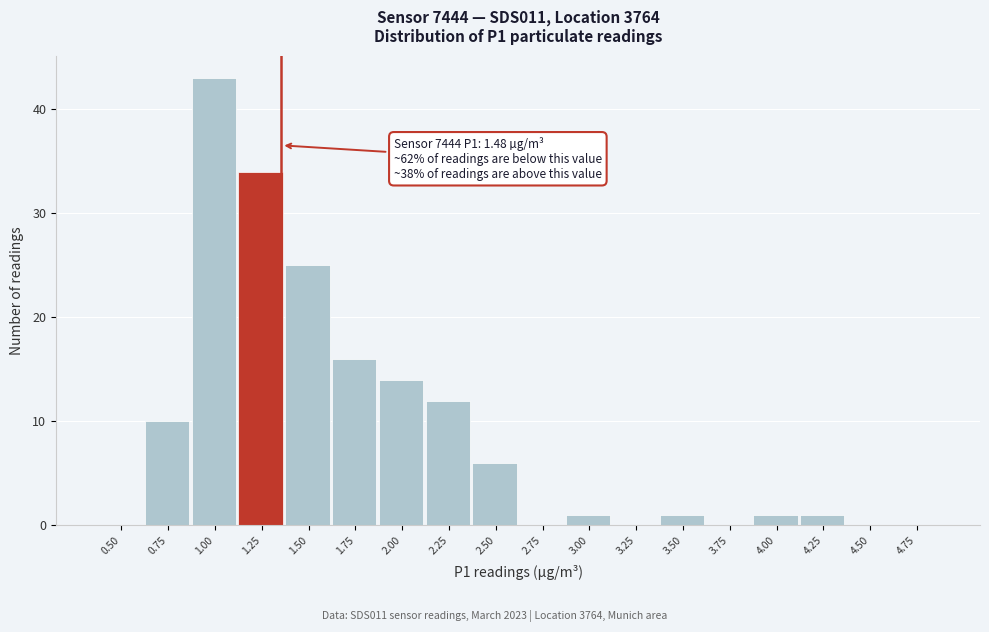

Reading right to left, extract all data points from this chart.

4.75=0	4.50=0	4.25=1	4.00=1	3.75=0	3.50=1	3.25=0	3.00=1	2.75=0	2.50=6	2.25=12	2.00=14	1.75=16	1.50=25	1.25=34	1.00=43	0.75=10	0.50=0